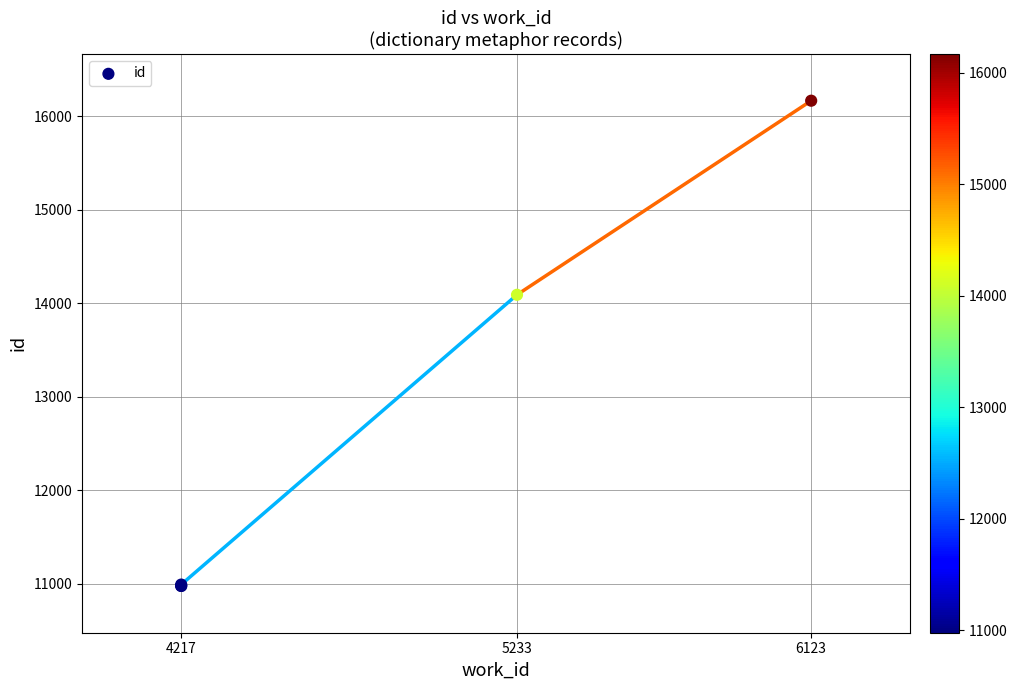

What Y value in the scatter plot is closest to 13571?

14091